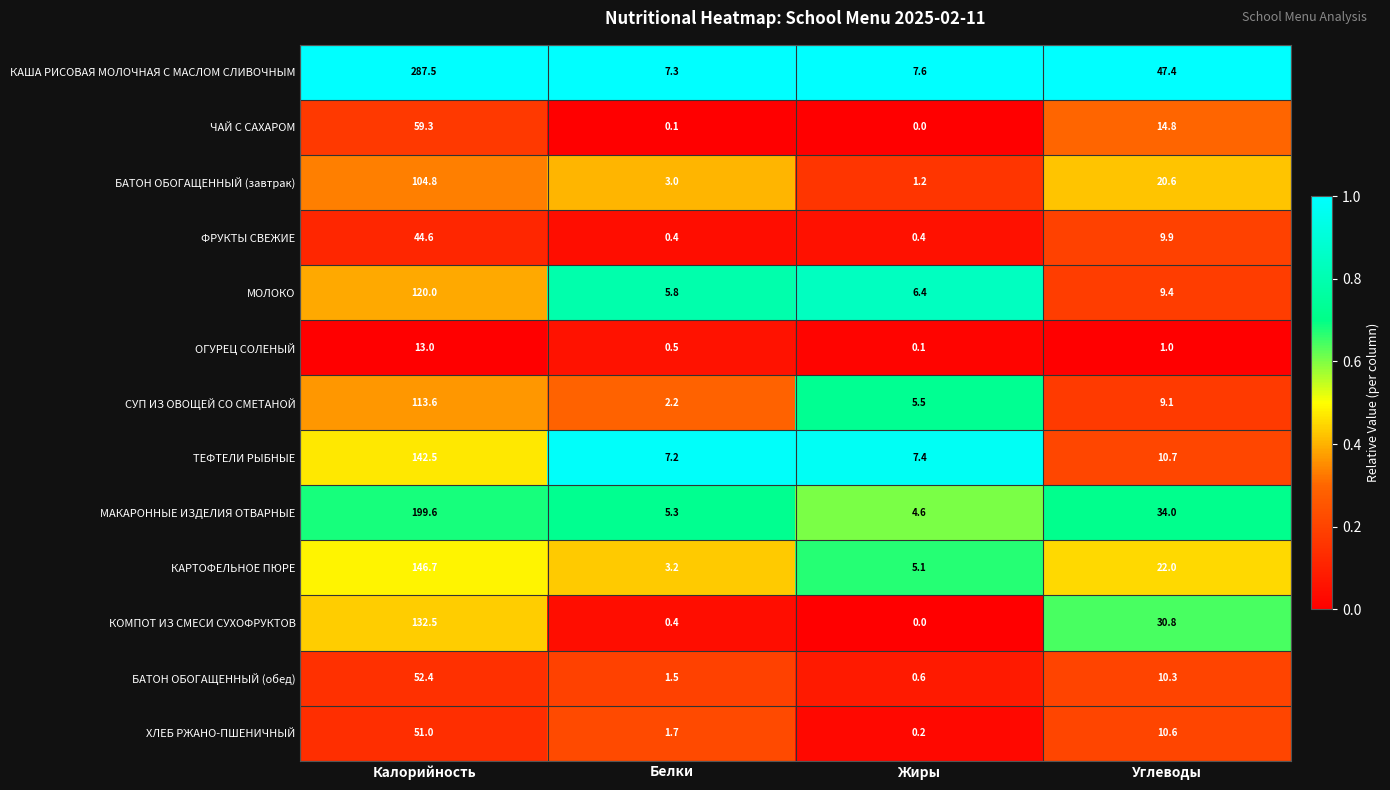

True or false: СУП ИЗ ОВОЩЕЙ СО СМЕТАНОЙ has a value of 9.1 at Углеводы.

True